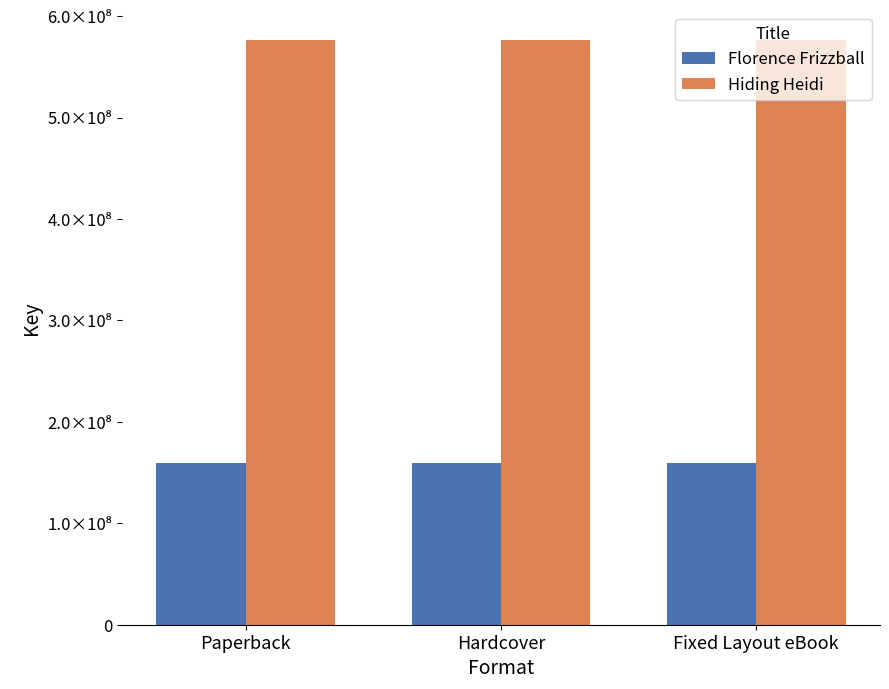

Rank the categories by Hiding Heidi value from lowest to highest.

Paperback, Hardcover, Fixed Layout eBook